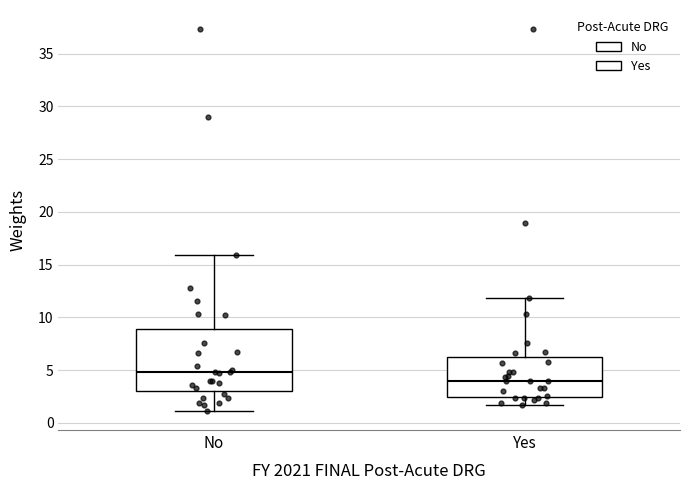

Where does the lower whisker of the box for No end on the y-axis? The values are not printed on the chart, so give them approximately, as read against the axis.

1.0